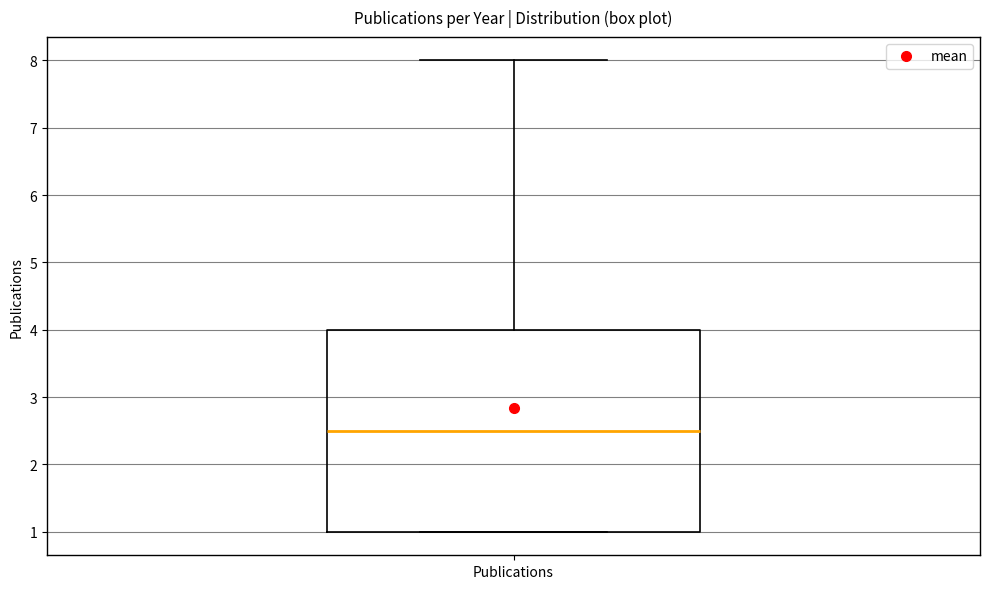

Transcribe this box plot: give where the median line is, the range the box spans, and where the two whiskers end, as read against the y-axis. The values are not printed on the chart, so give them approximately, as read against the axis.

median 2.5, box 1.0 to 4.0, whiskers 1.0 to 8.0